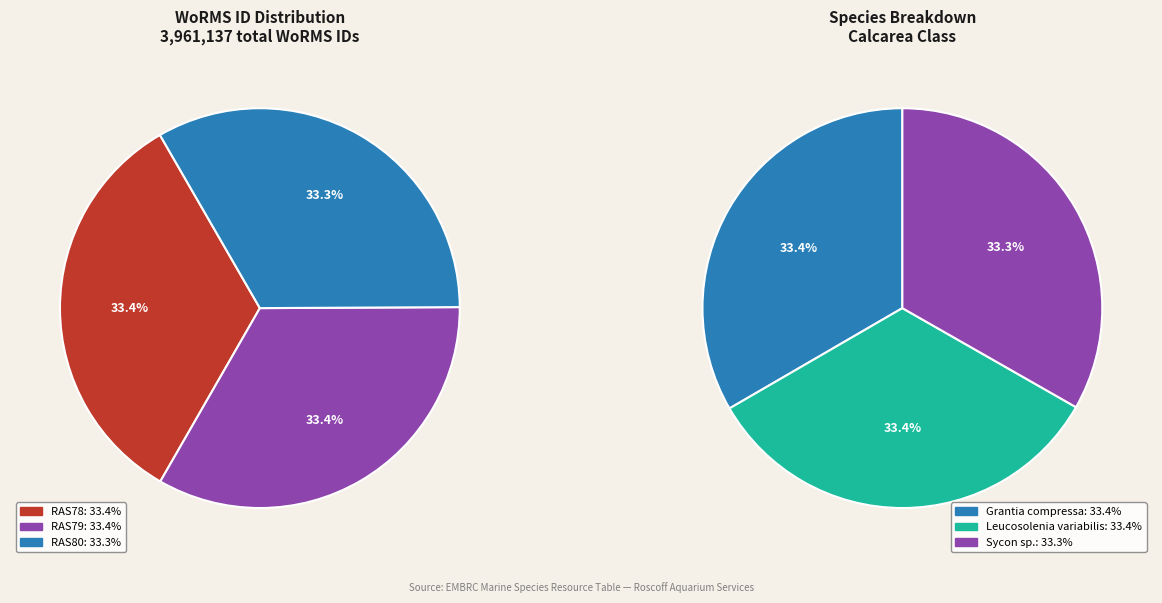

Between RAS79 (Leucosolenia variabilis) and RAS80 (Sycon sp.), which is larger?

RAS79 (Leucosolenia variabilis)